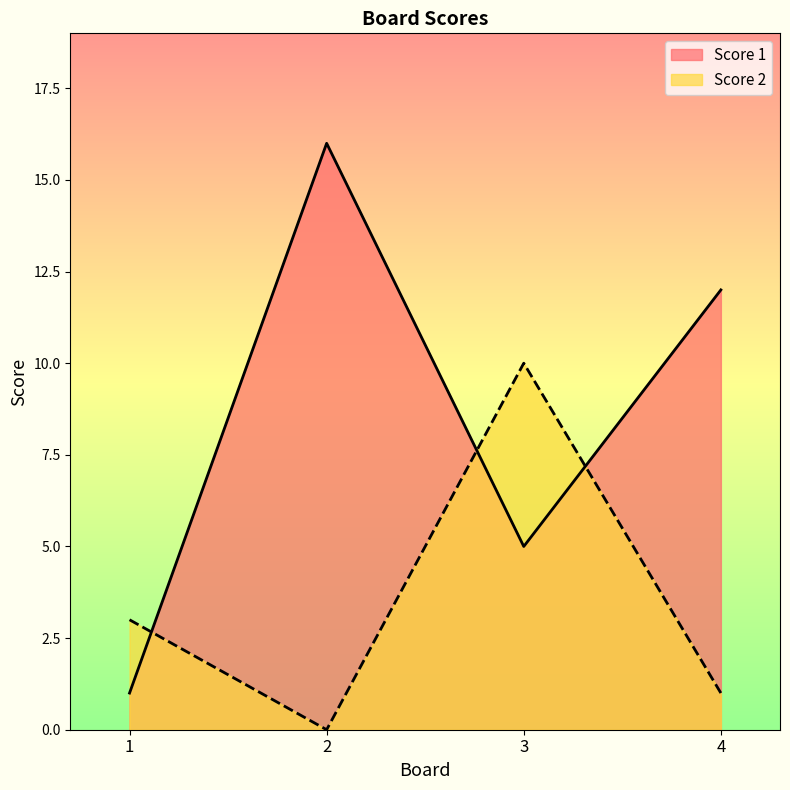

How many lines are shown in the chart?

2